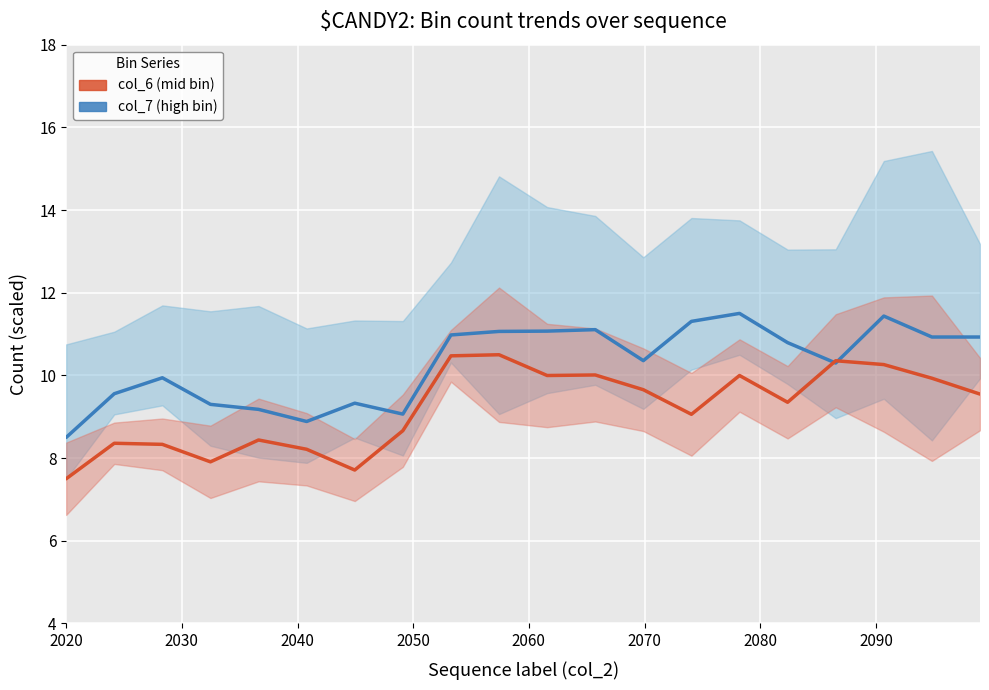

Which series has the widest spread of values?

col_7 (high bin)